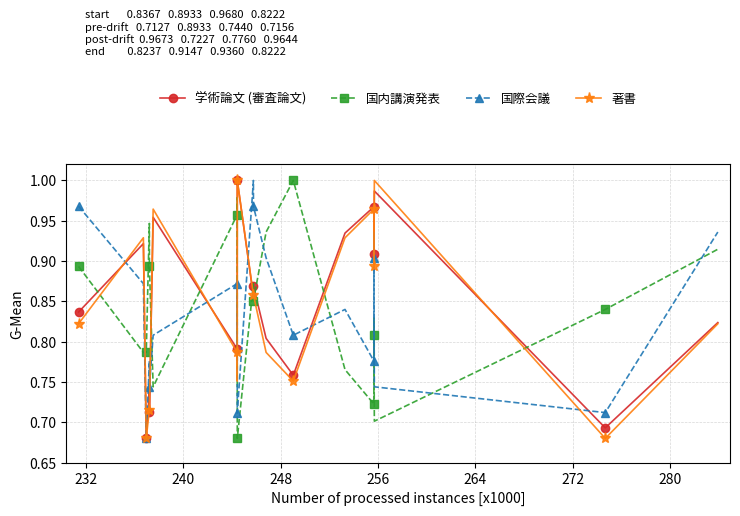

True or false: 国際会議 has more than 1 interior local peaks.

True